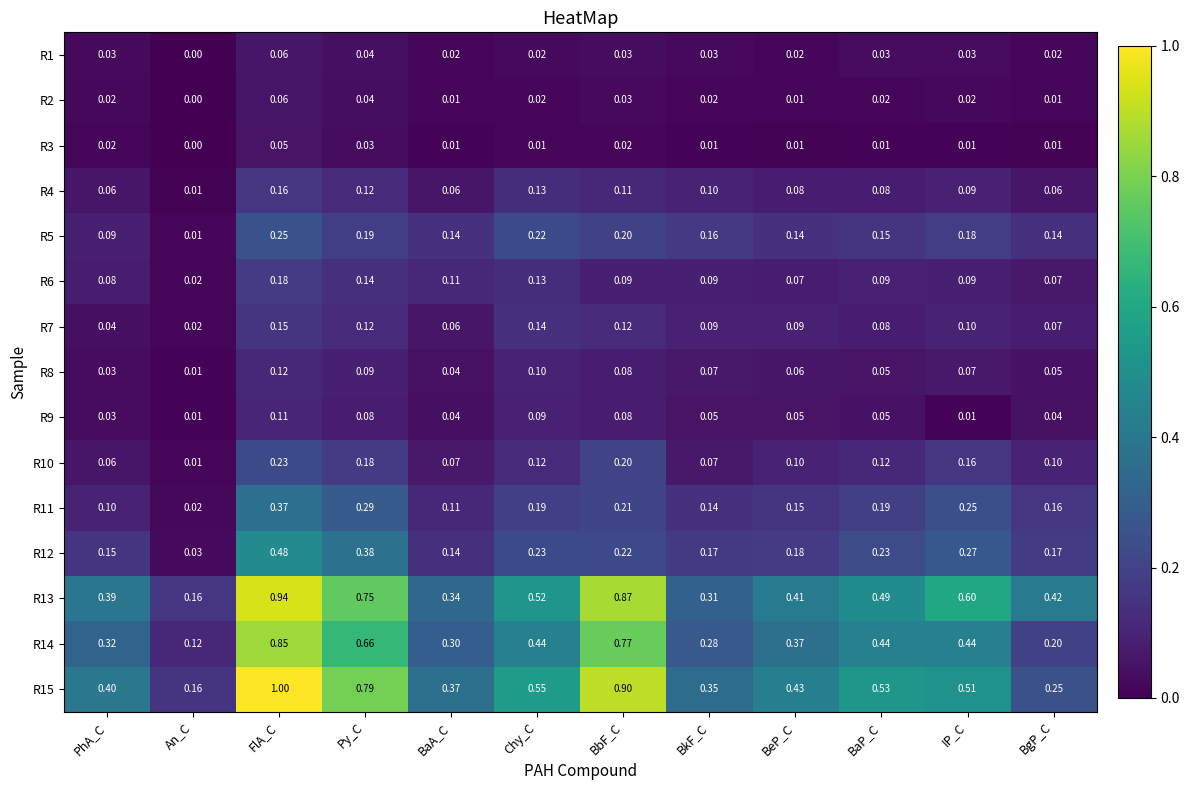

Which series has the largest range (max minus min)?

R15